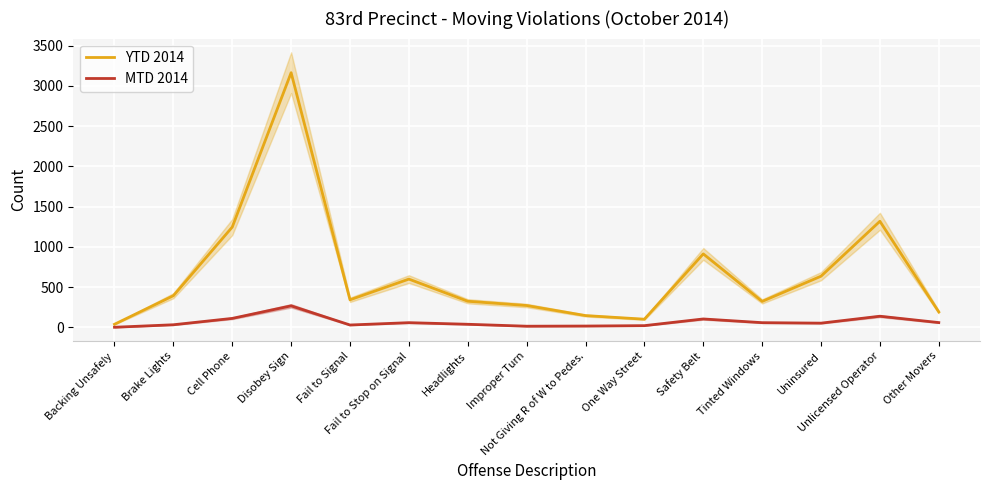

Reading right to left, transcribe all the data shown in this chart.

YTD 2014: Other Movers=192	Unlicensed Operator=1318	Uninsured=636	Tinted Windows=323	Safety Belt=913	One Way Street=102	Not Giving R of W to Pedes.=147	Improper Turn=272	Headlights=325	Fail to Stop on Signal=600	Fail to Signal=343	Disobey Sign=3163	Cell Phone=1246	Brake Lights=394	Backing Unsafely=39
MTD 2014: Other Movers=60	Unlicensed Operator=139	Uninsured=53	Tinted Windows=59	Safety Belt=105	One Way Street=22	Not Giving R of W to Pedes.=17	Improper Turn=15	Headlights=39	Fail to Stop on Signal=59	Fail to Signal=30	Disobey Sign=268	Cell Phone=112	Brake Lights=33	Backing Unsafely=2